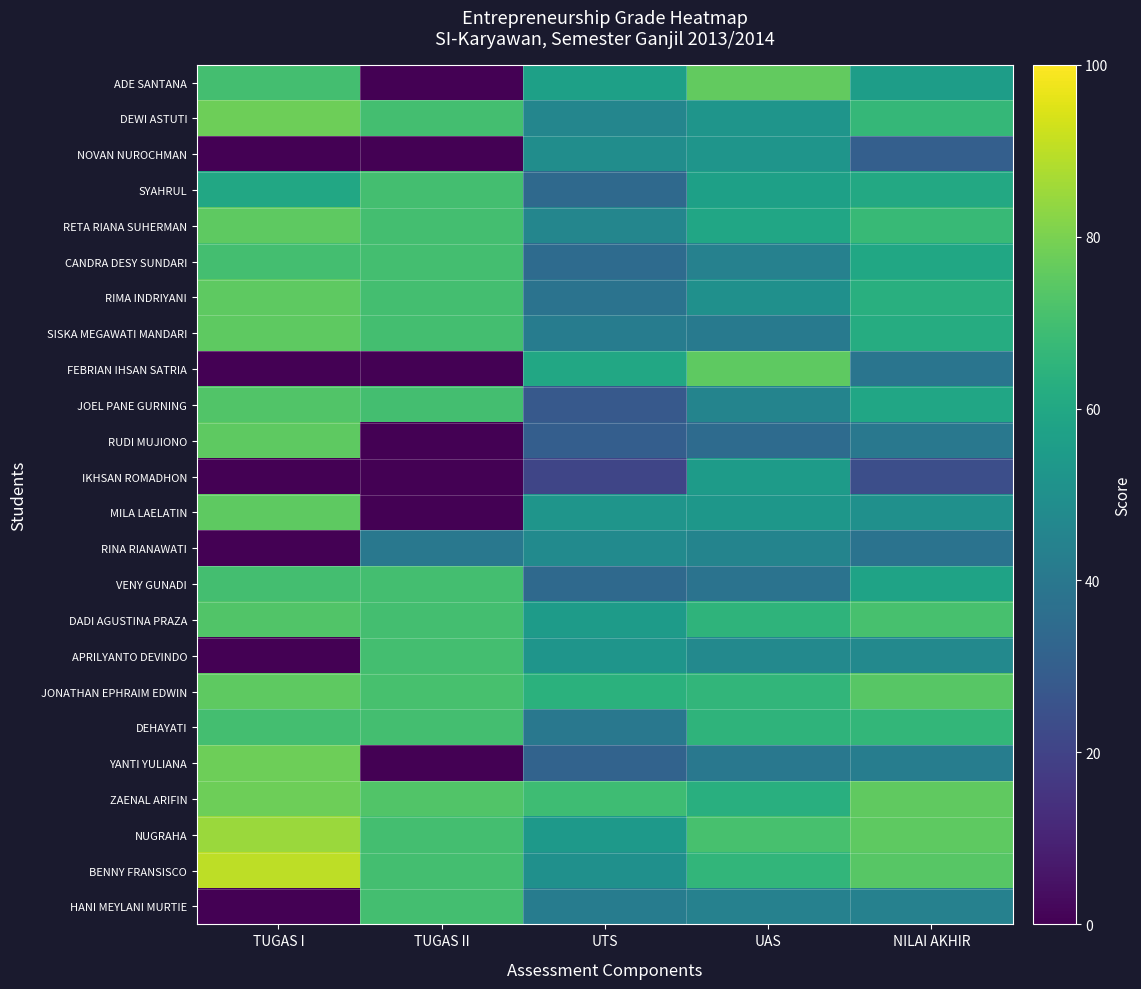

Which label corresponds to the smallest value in the chart?

TUGAS II